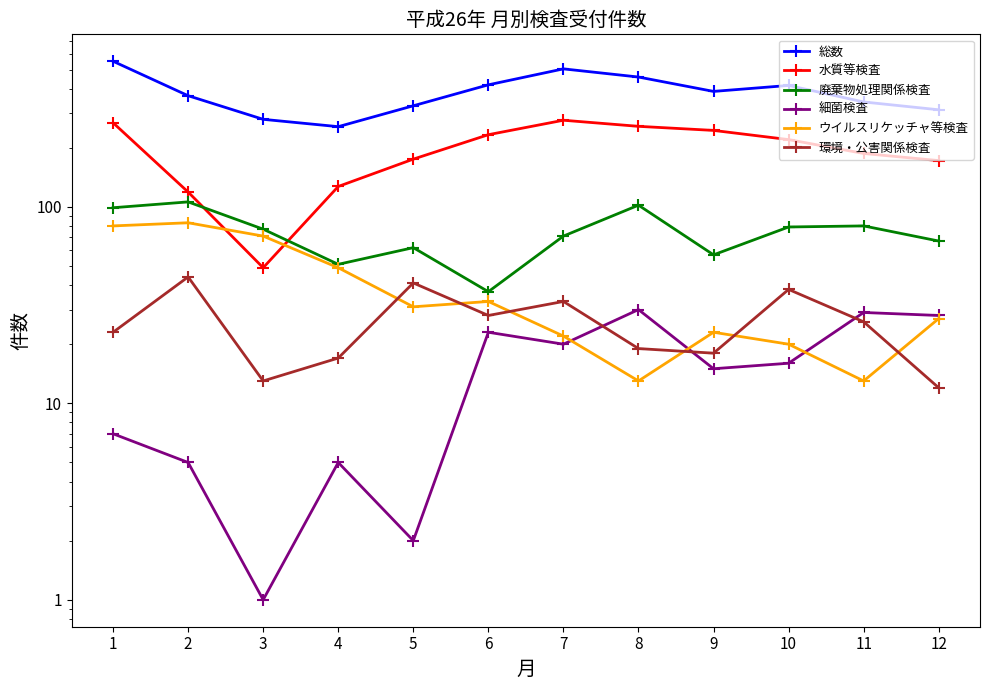

What is the sum of all 細菌検査 values?

181